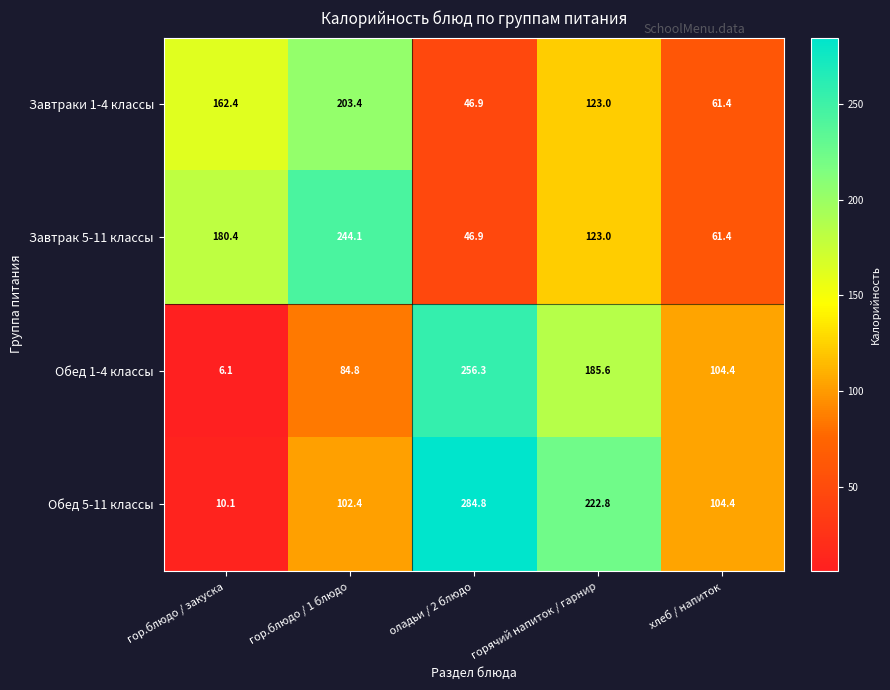

Reading left to right, extract all data points from this chart.

Завтраки 1-4 классы: 162.4	203.4	46.9	123.0	61.4
Завтрак 5-11 классы: 180.4	244.1	46.9	123.0	61.4
Обед 1-4 классы: 6.1	84.8	256.3	185.6	104.4
Обед 5-11 классы: 10.1	102.4	284.8	222.8	104.4